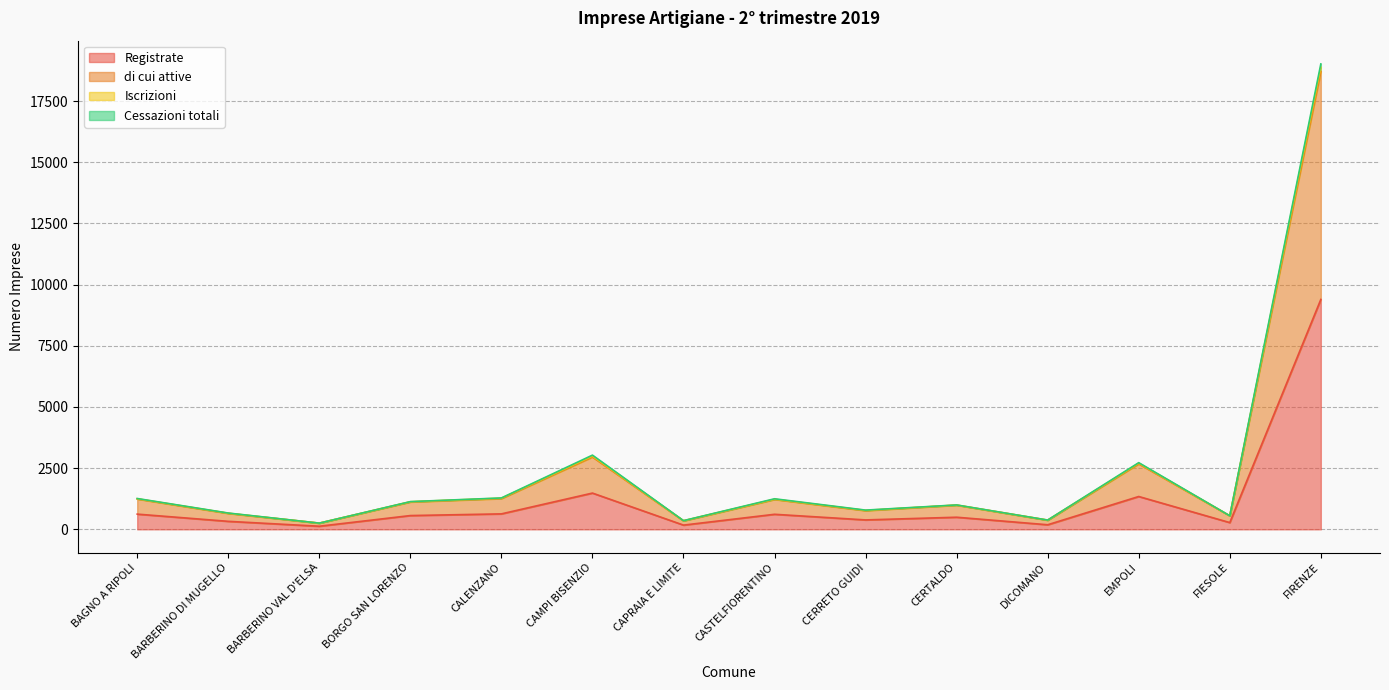

At which category does di cui attive reach its first local valley?

BARBERINO VAL D'ELSA